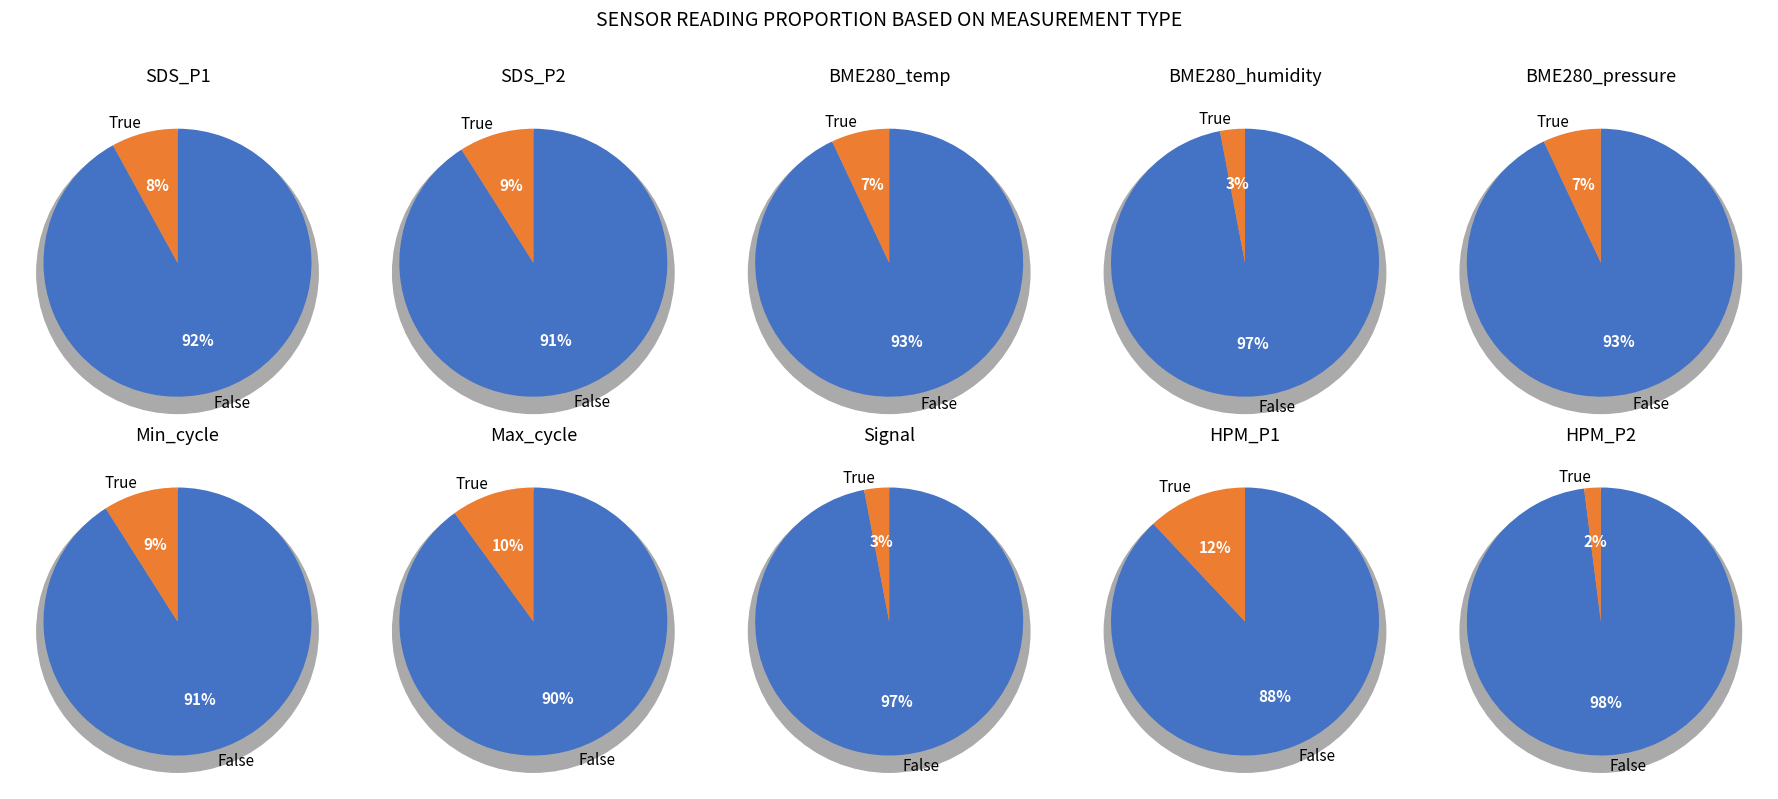

True or false: HPM_P2 accounts for 1% of the total.

False